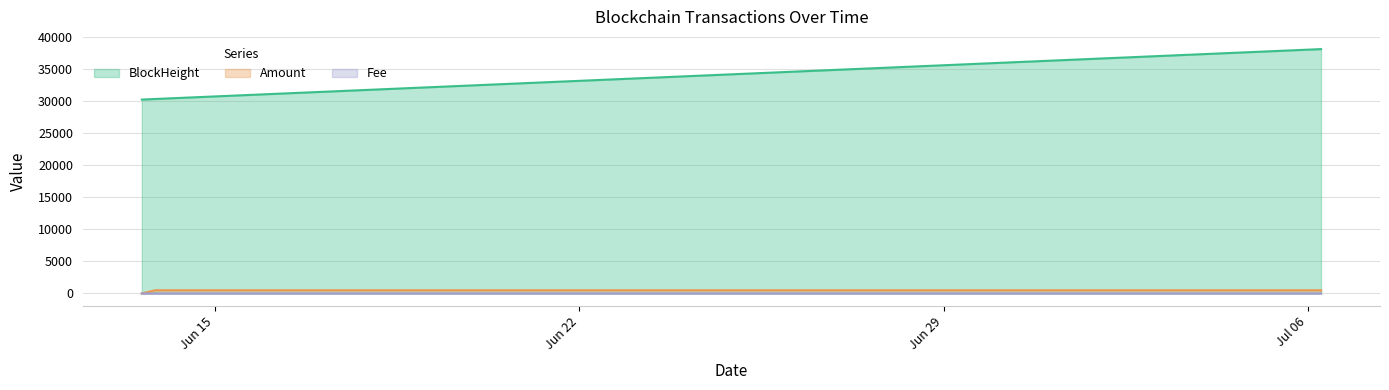

Which has a higher value, 2021-07-06 06:03:00 or 2021-06-13 20:30:00?

2021-07-06 06:03:00